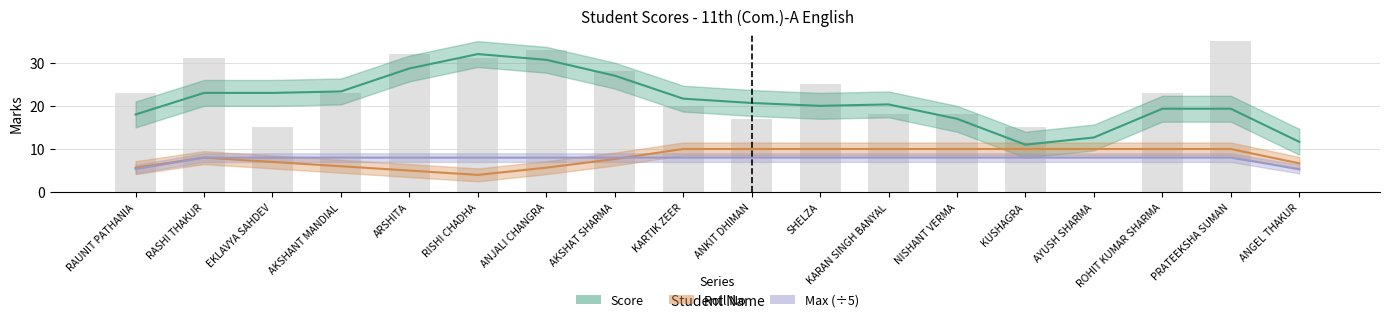

What is the difference between the maximum and minimum values in the Score series?

21.0